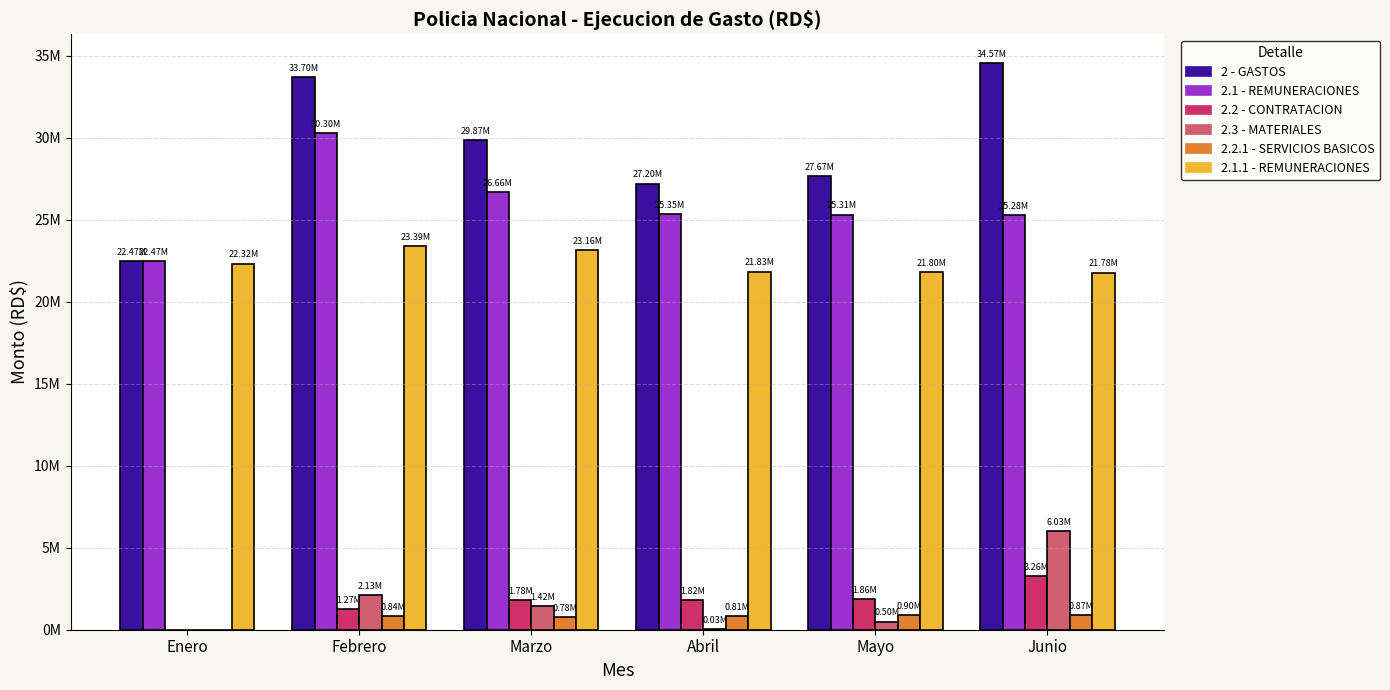

What is the label of the 4th bar from the right?

Marzo